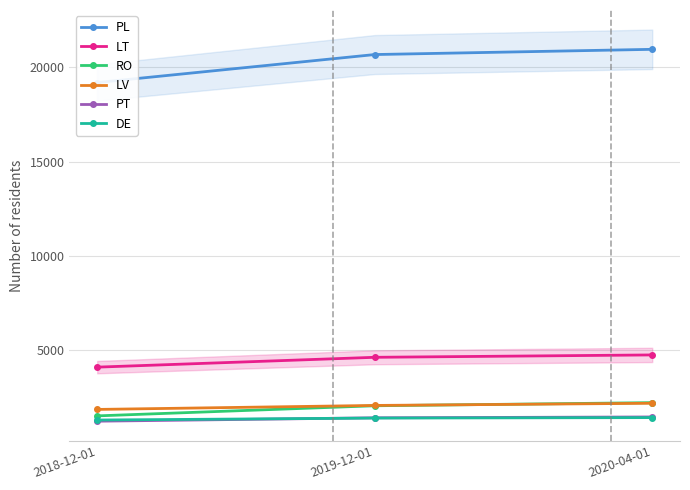

Where is LV nearest to the value 2014?

2019-12-01